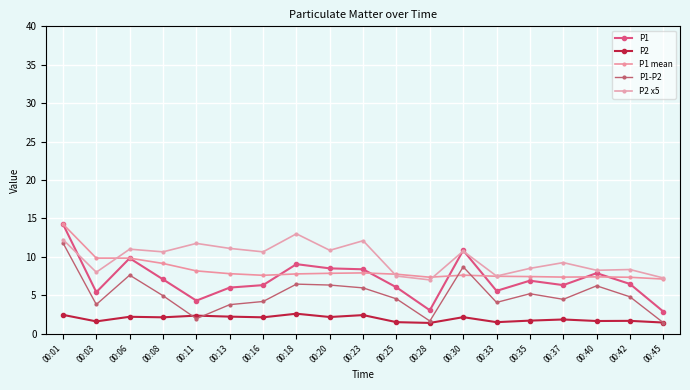

How many distinct data groups are displayed?

5